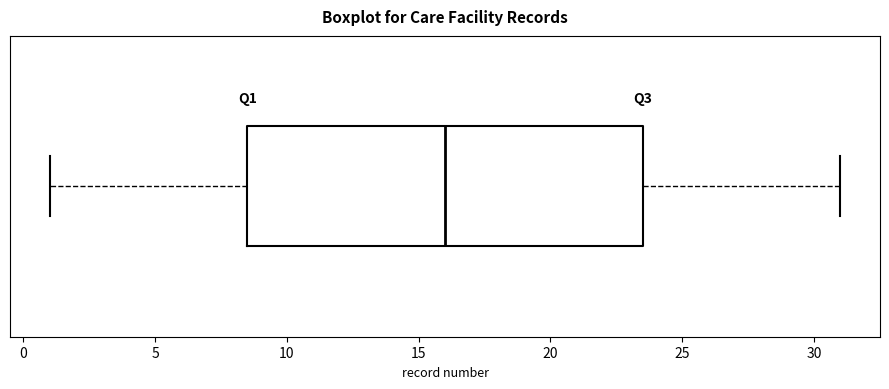

Read this box plot against the x-axis: the position of the median line, the range covered by the box, and the ends of both whiskers. The values are not printed on the chart, so give them approximately, as read against the axis.

median 16.0, box 8.5 to 23.5, whiskers 1.0 to 31.0